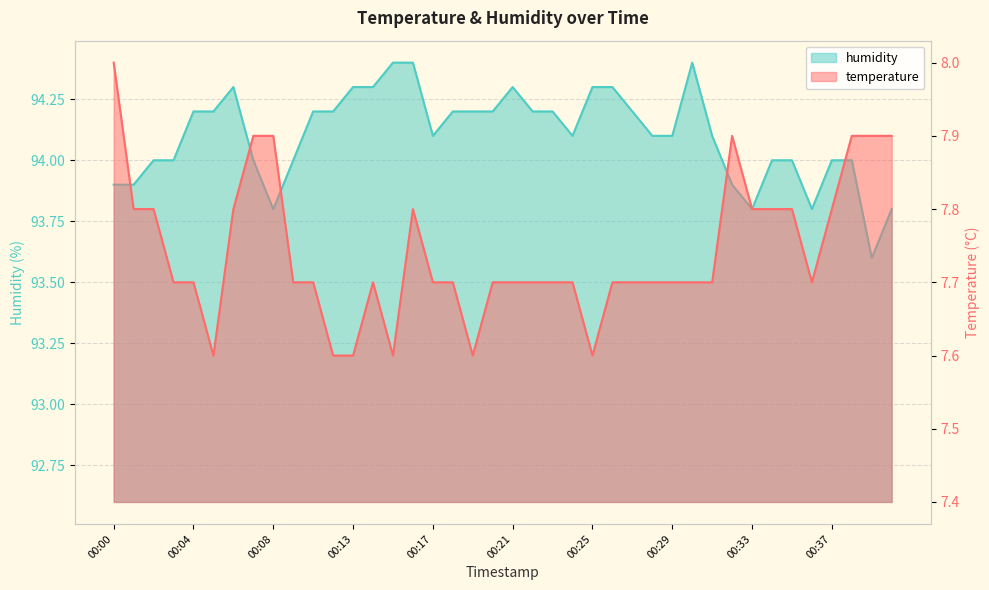

What is the sum of the humidity values at 00:00 and 00:33?

187.7